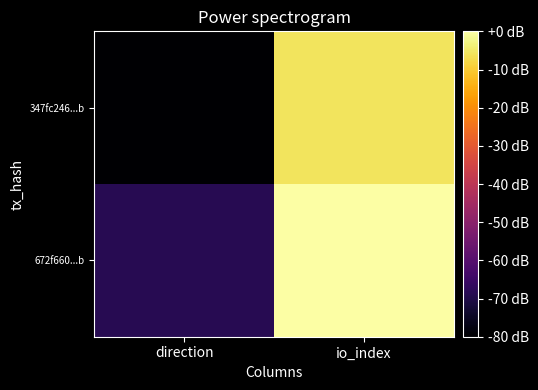

Which series has the widest spread of values?

347fc246...b